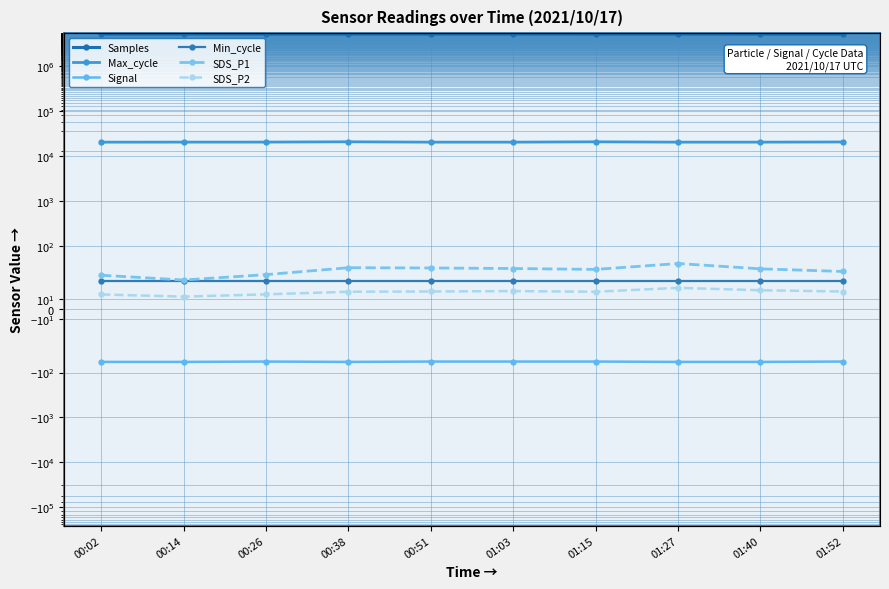

What is the difference between the highest and lowest values at 00:26?

5069850.0